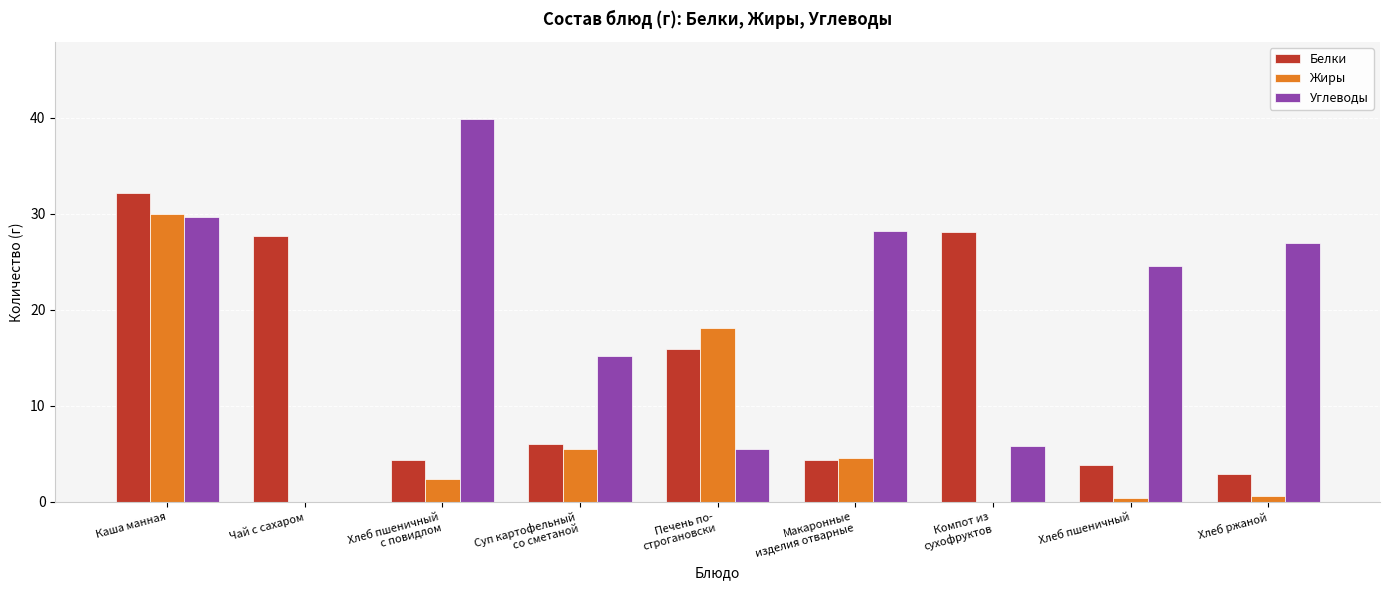

Which category has the highest value in the Жиры series?

Каша манная